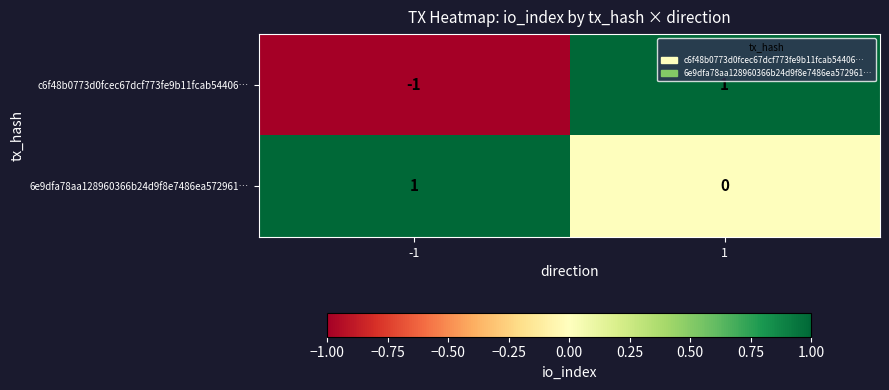

True or false: c6f48b0773d0fcec67dcf773fe9b11fcab54406… has a value of -1 at -1.

True